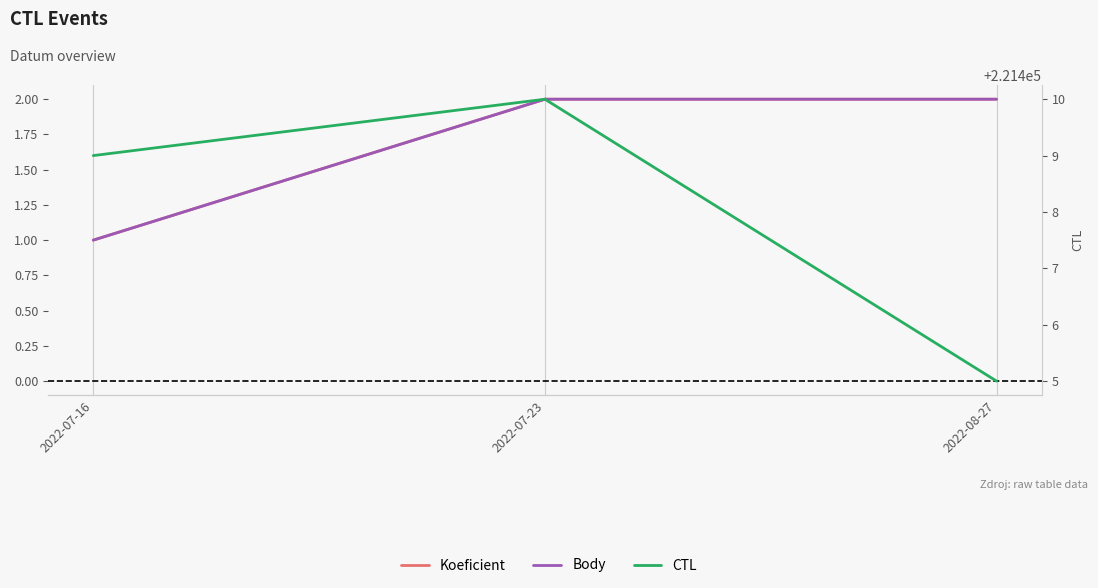

What is the label of the 2nd point from the right?

2022-07-23